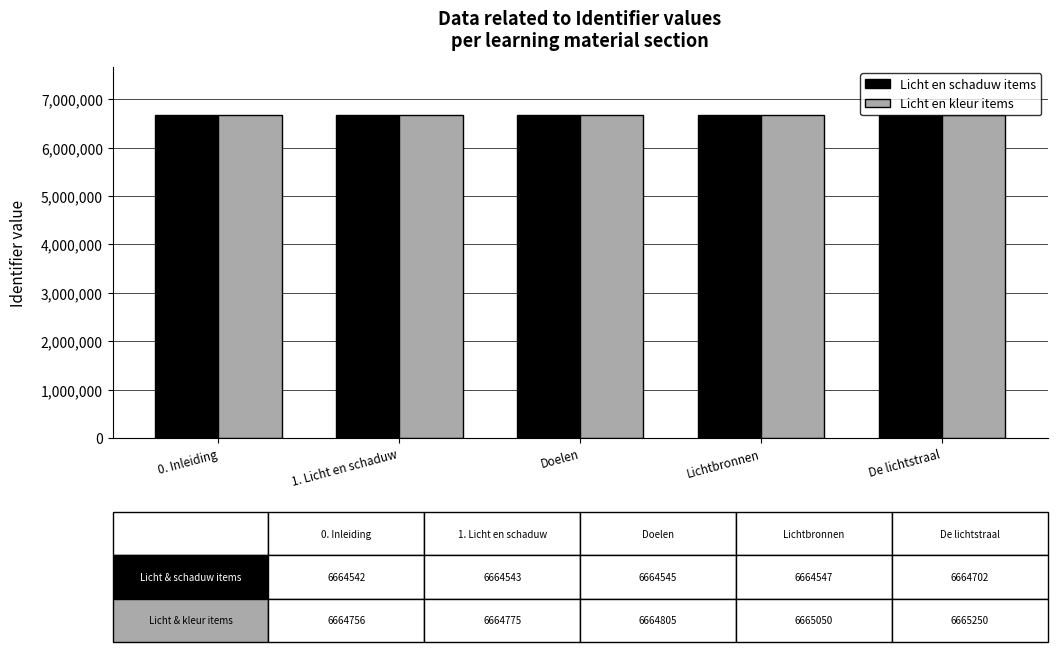

What is the difference between the maximum and second lowest values in the Licht en schaduw items series?

159